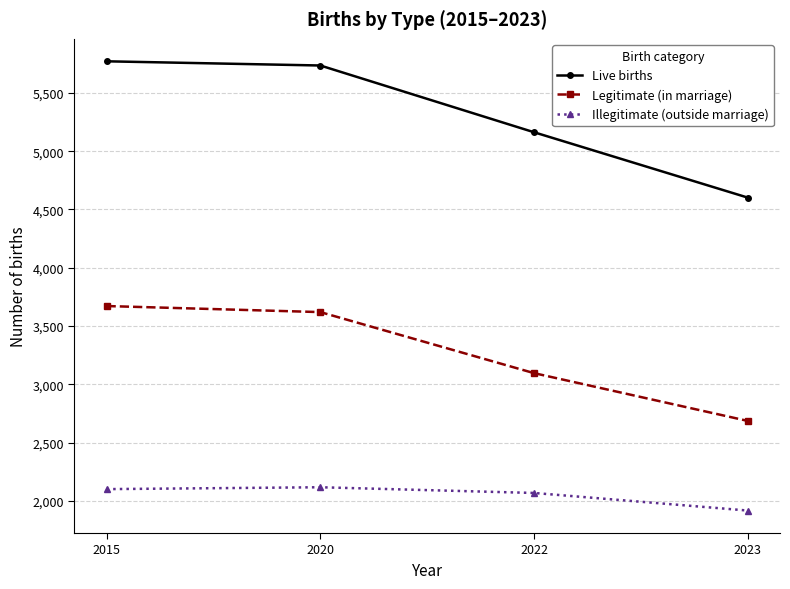

The Illegitimate (outside marriage) series shows 2116 at 2020. True or false?

True